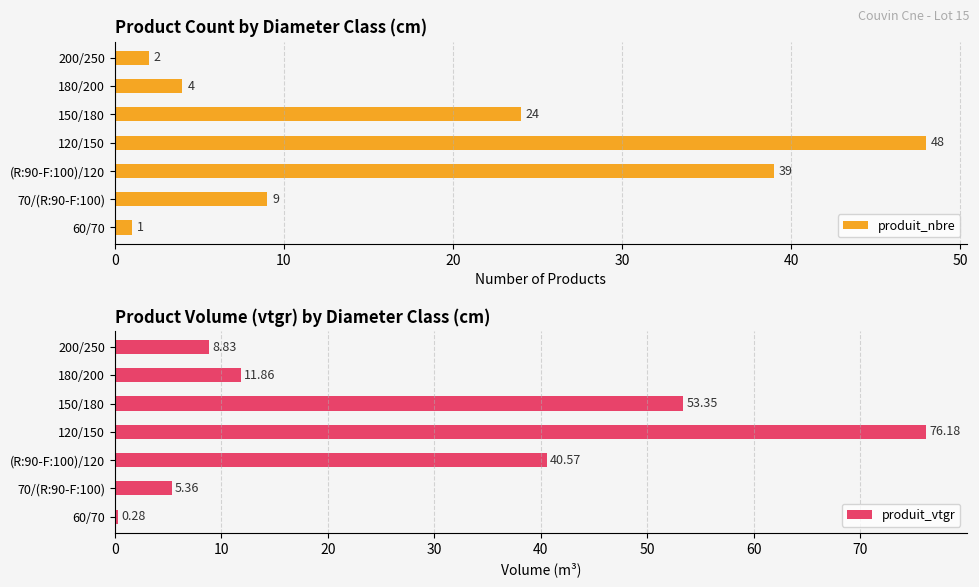

Where is produit_nbre nearest to the value 24?

150/180